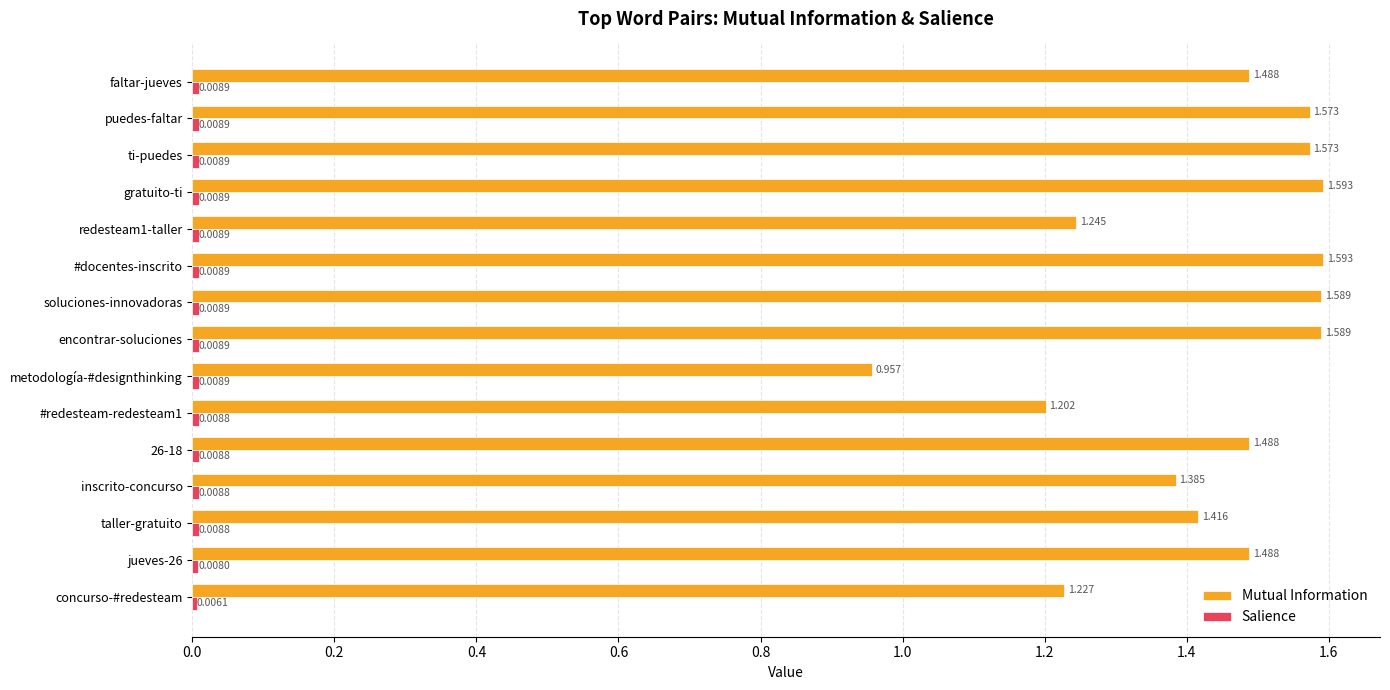

Where is Mutual Information nearest to the value 1?

metodología-#designthinking